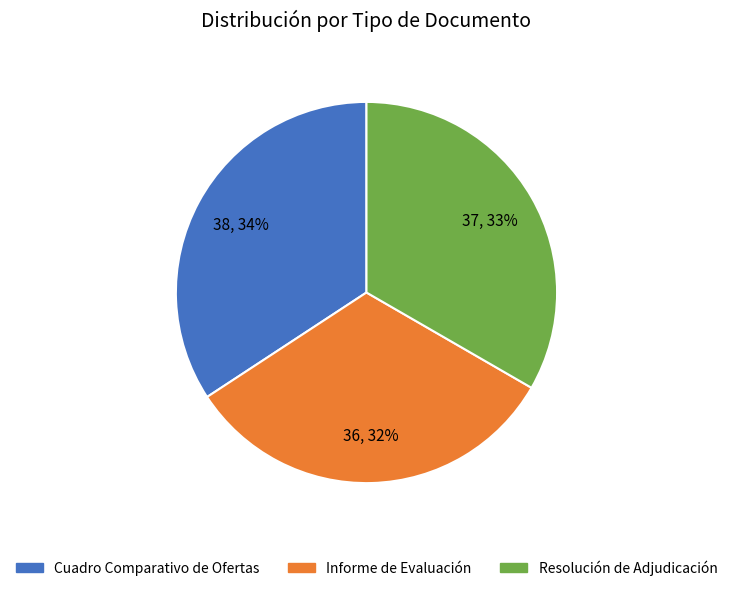

To the nearest percent, what is the difference between the largest and smallest slice percentages?

2%